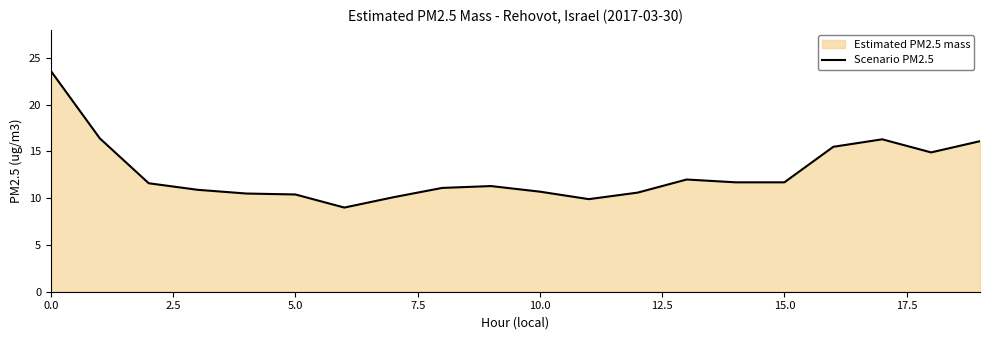

What is the minimum value shown in the chart?

9.0